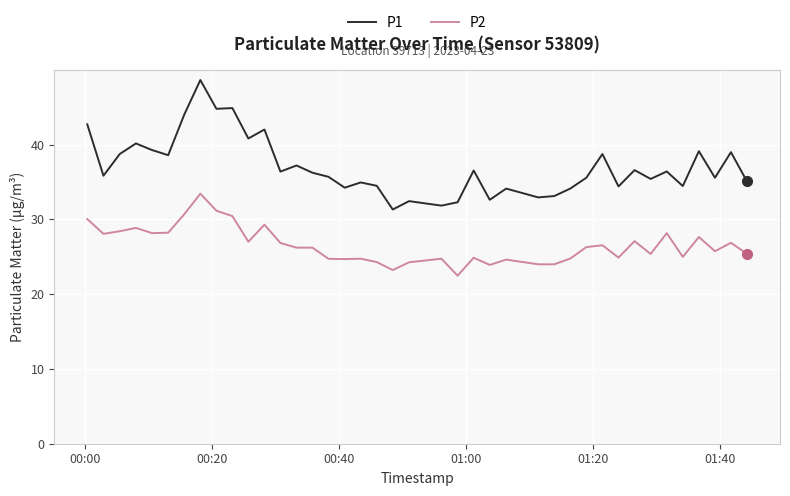

True or false: P1 has more than 1 points higher than both neighbors.

True